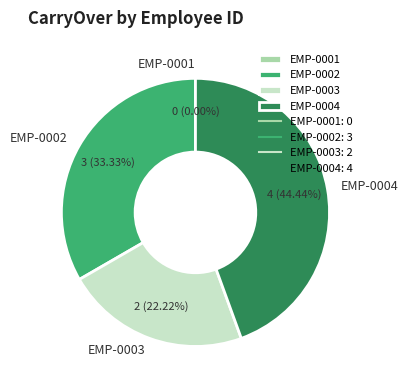

To the nearest percent, what is the difference between the EMP-0002 and EMP-0003 slice percentages?

11%